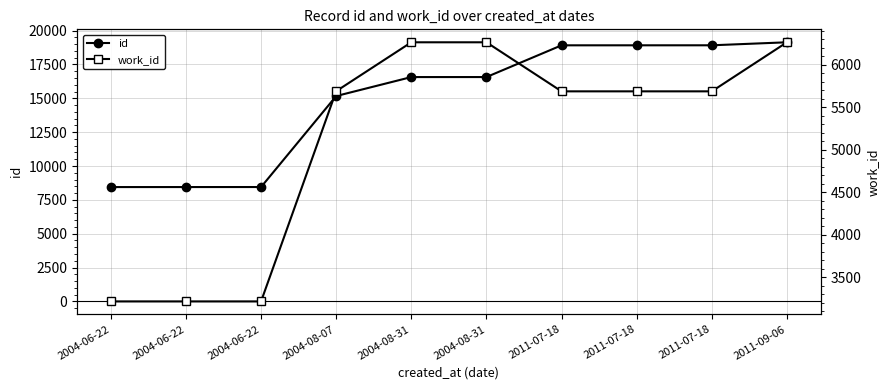

What is the total value across all series at 2004-06-22?

11662